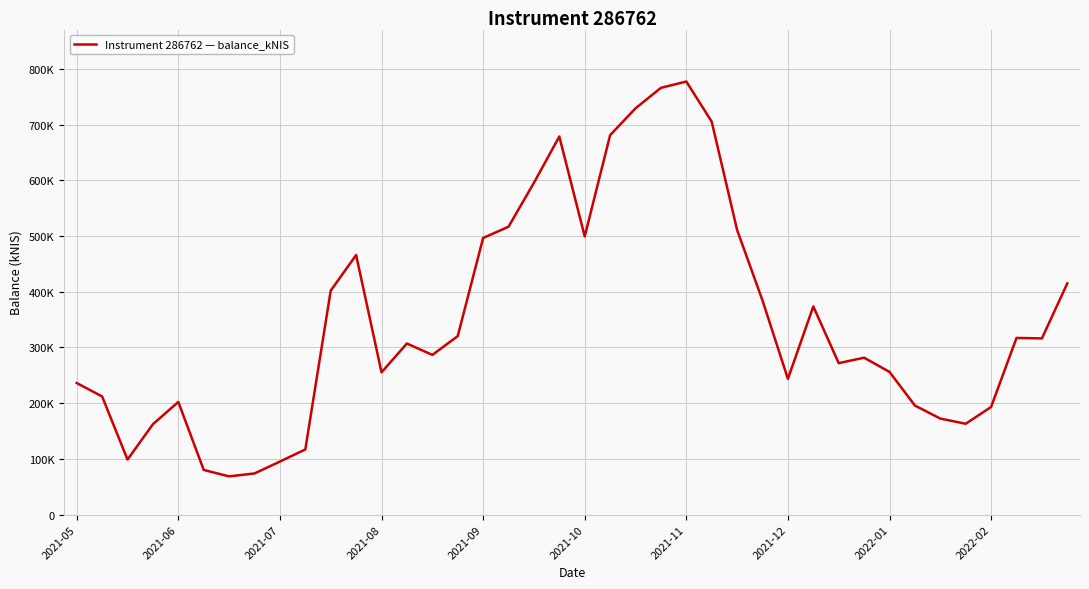

Does the chart have visible grid lines?

Yes